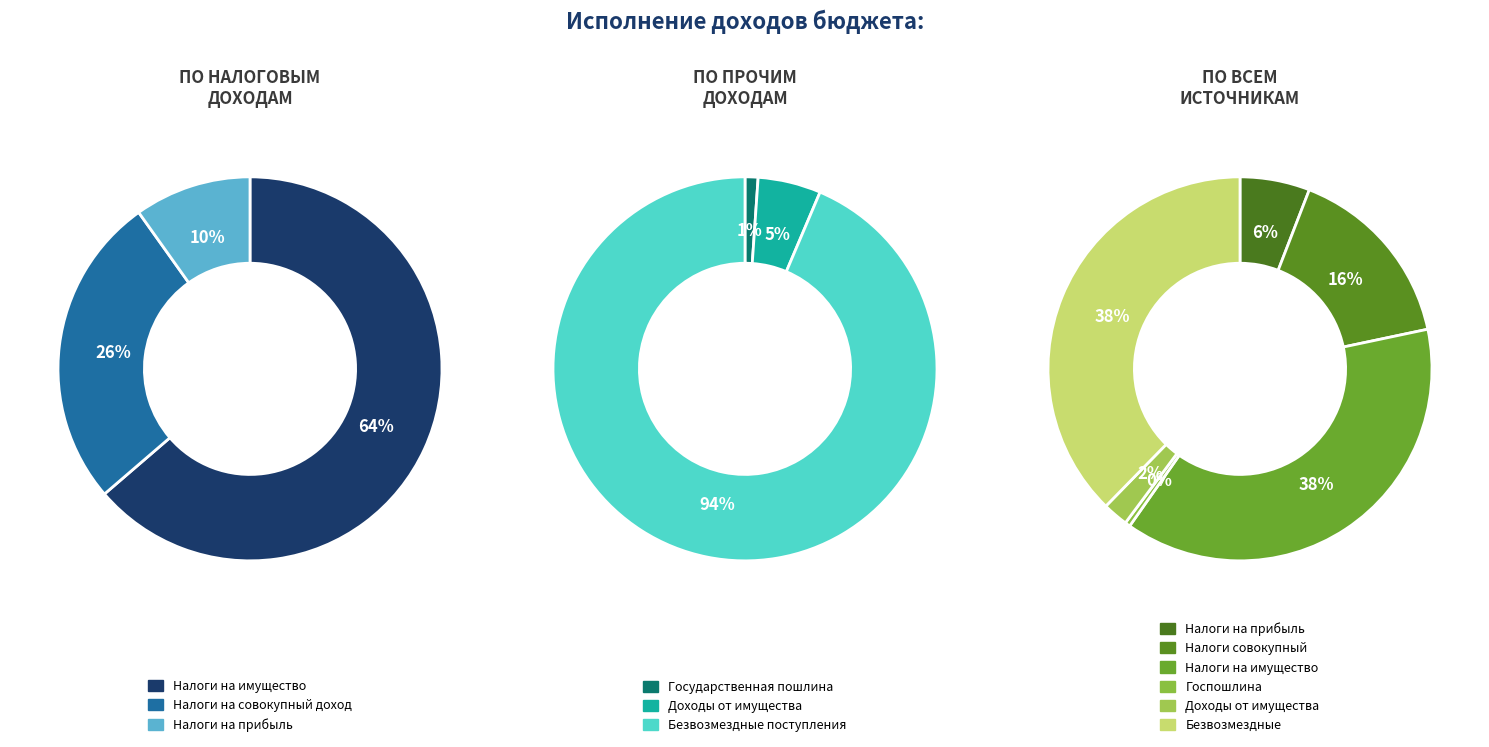

Does ГОСУДАРСТВЕННАЯ ПОШЛИНА represent more than half of the total?

No